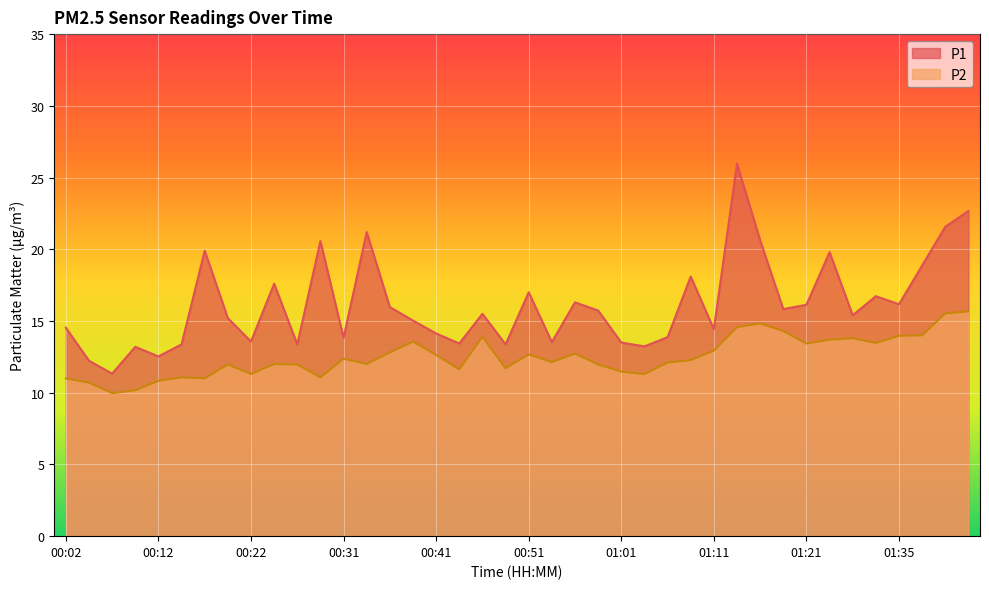

The value of P1 at 00:19 is 21.0. True or false?

False